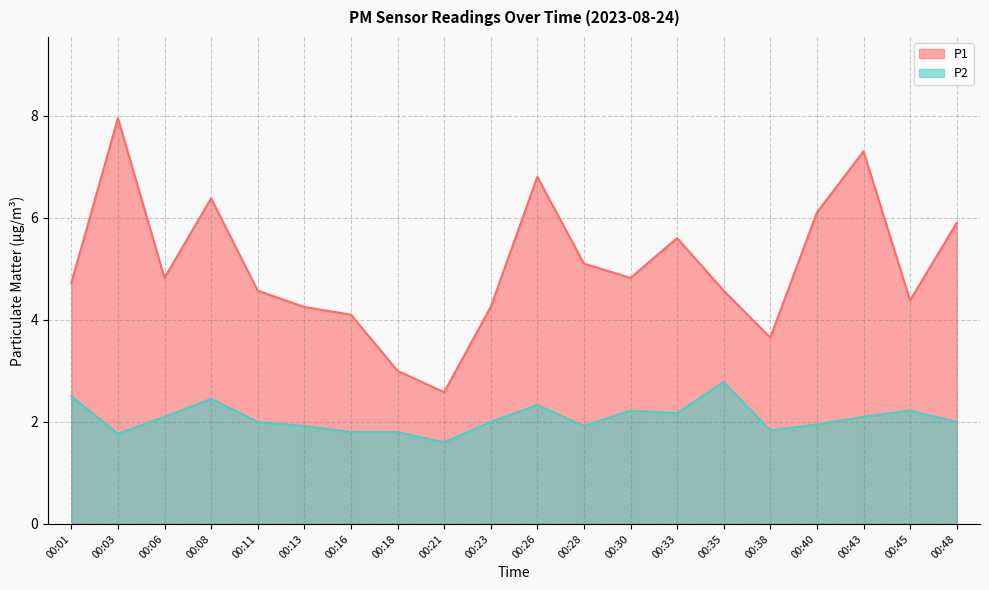

What is the minimum value for P2?

1.6